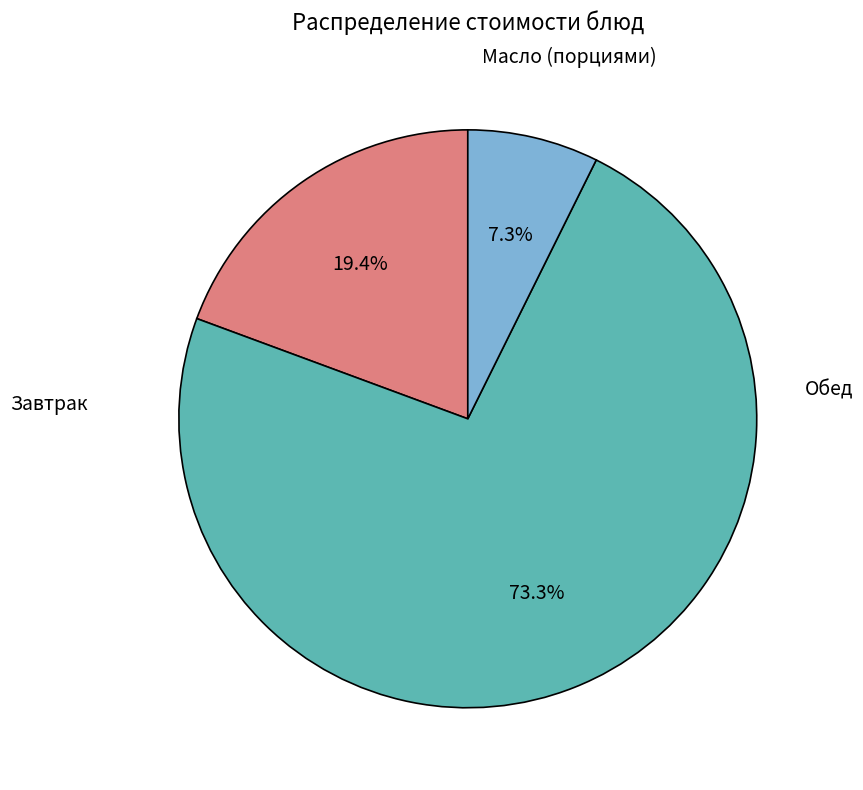

Does any single category account for the majority?

Yes